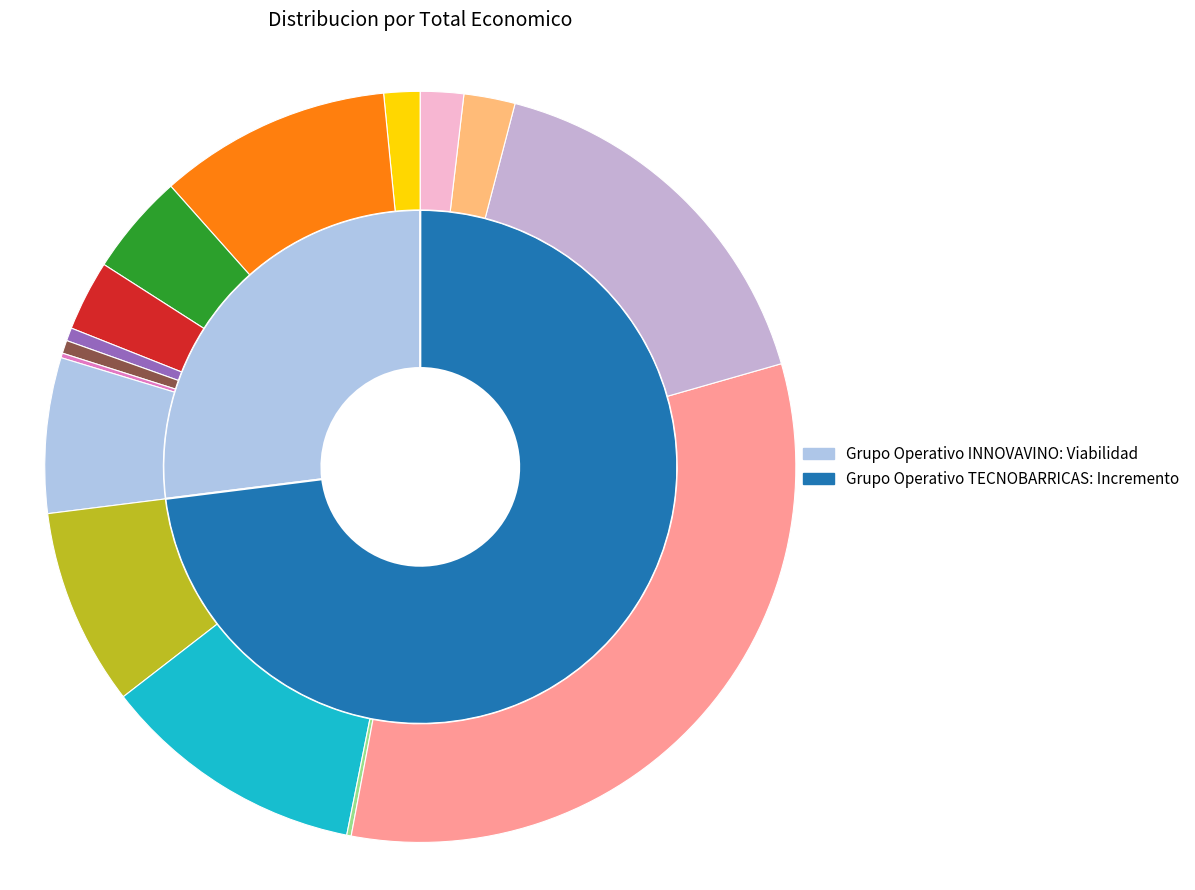

What is the smallest slice in the pie chart?

Grupo Operativo INNOVAVINO: Viabilidad